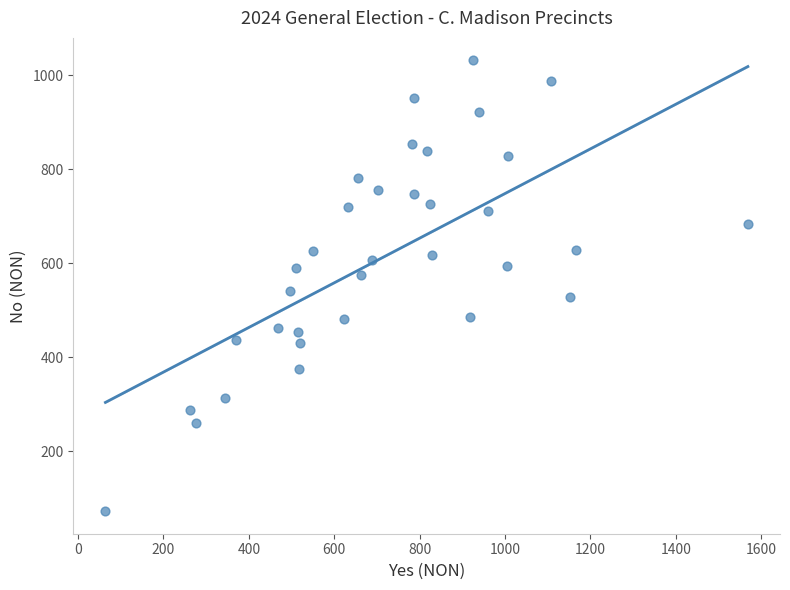

What is the range of Y values (max minus min)?

960